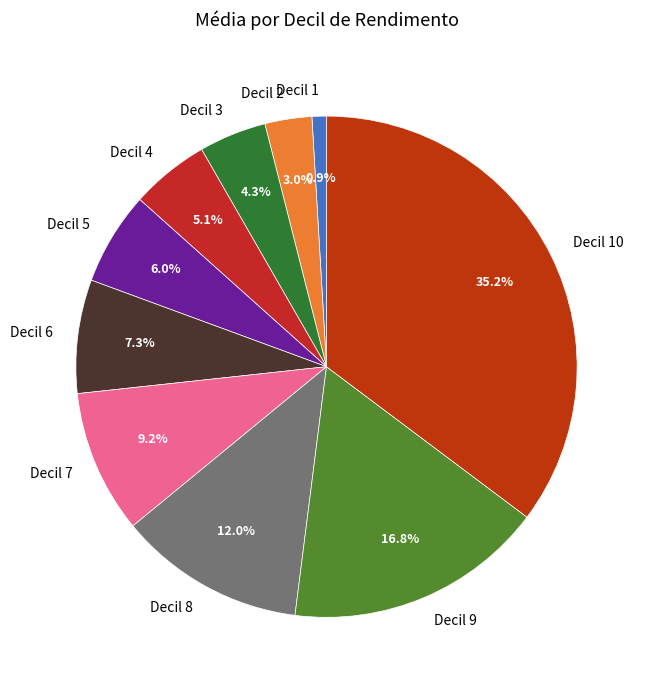

What percentage is the Decil 9 slice, to the nearest percent?

17%